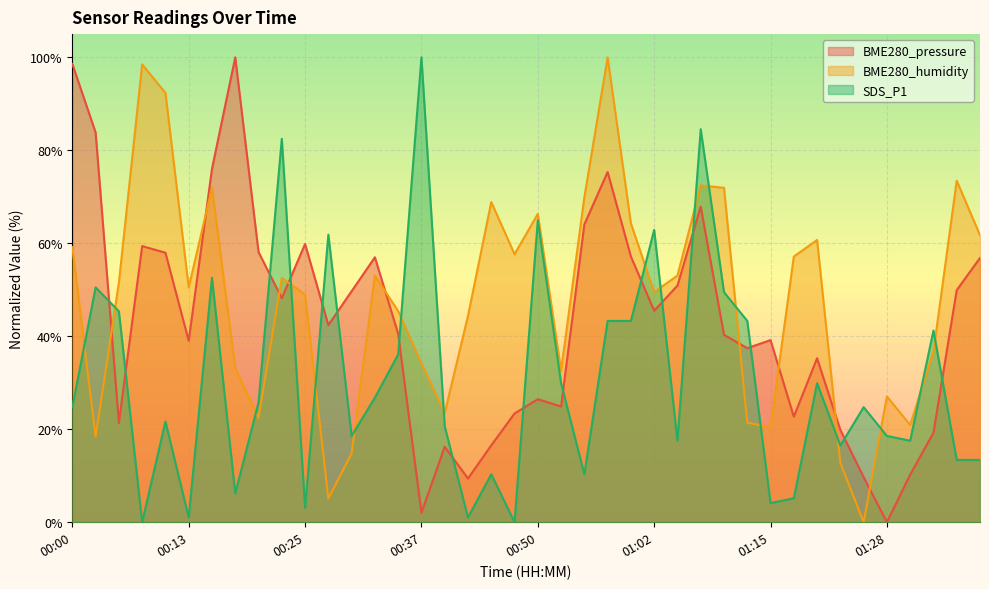

After their last crossing, which series has the higher values: BME280_humidity or SDS_P1?

BME280_humidity